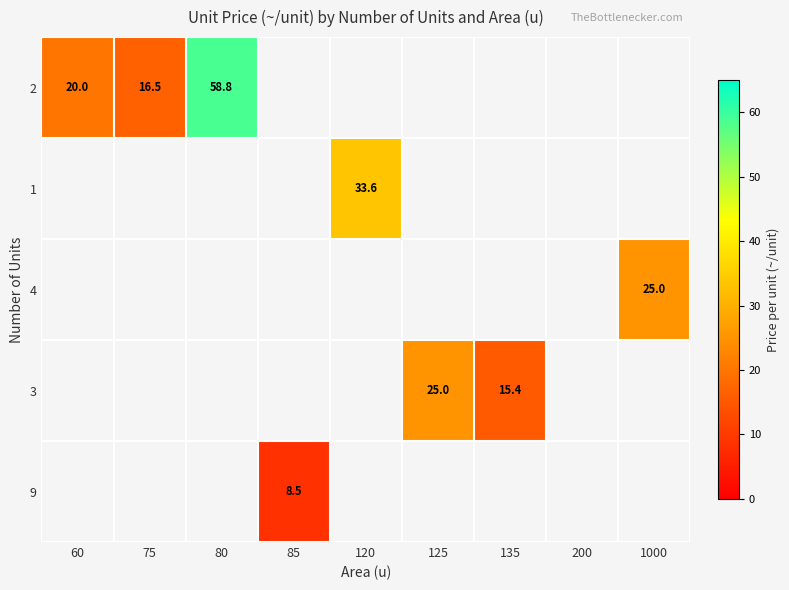

At how many categories does at least one series exceed 17?

5